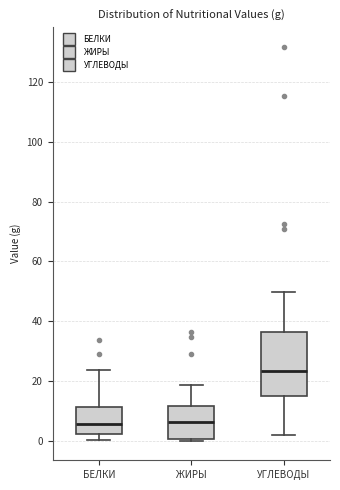

Where does the median line of the box for УГЛЕВОДЫ sit on the y-axis? The values are not printed on the chart, so give them approximately, as read against the axis.

24